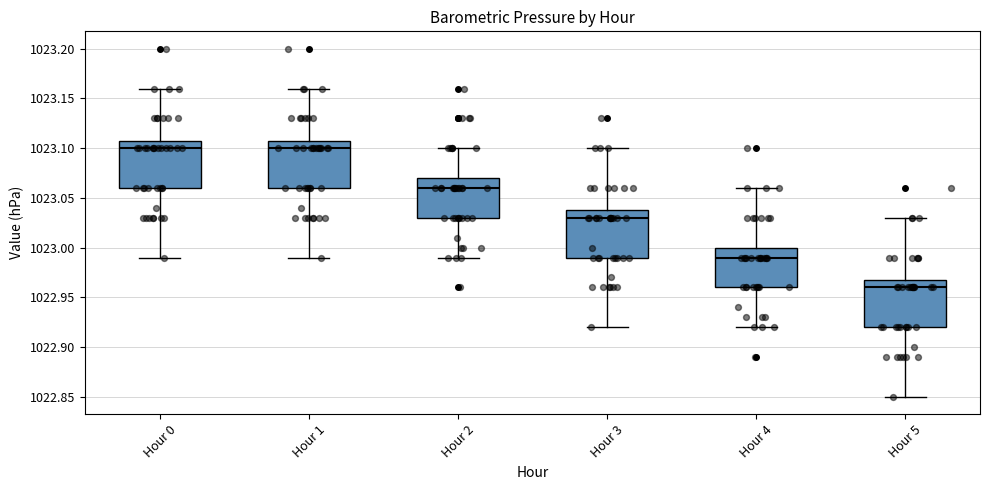

Reading left to right, read every box against the y-axis: the position of its median line, the range the box covers, and the ends of its whiskers. The values are not printed on the chart, so give them approximately, as read against the axis.

Hour 0: median 1023.10, box 1023.06 to 1023.11, whiskers 1022.99 to 1023.16
Hour 1: median 1023.10, box 1023.06 to 1023.11, whiskers 1022.99 to 1023.16
Hour 2: median 1023.06, box 1023.03 to 1023.07, whiskers 1022.99 to 1023.10
Hour 3: median 1023.03, box 1022.99 to 1023.04, whiskers 1022.92 to 1023.10
Hour 4: median 1022.99, box 1022.96 to 1023.00, whiskers 1022.92 to 1023.06
Hour 5: median 1022.96, box 1022.92 to 1022.97, whiskers 1022.85 to 1023.03